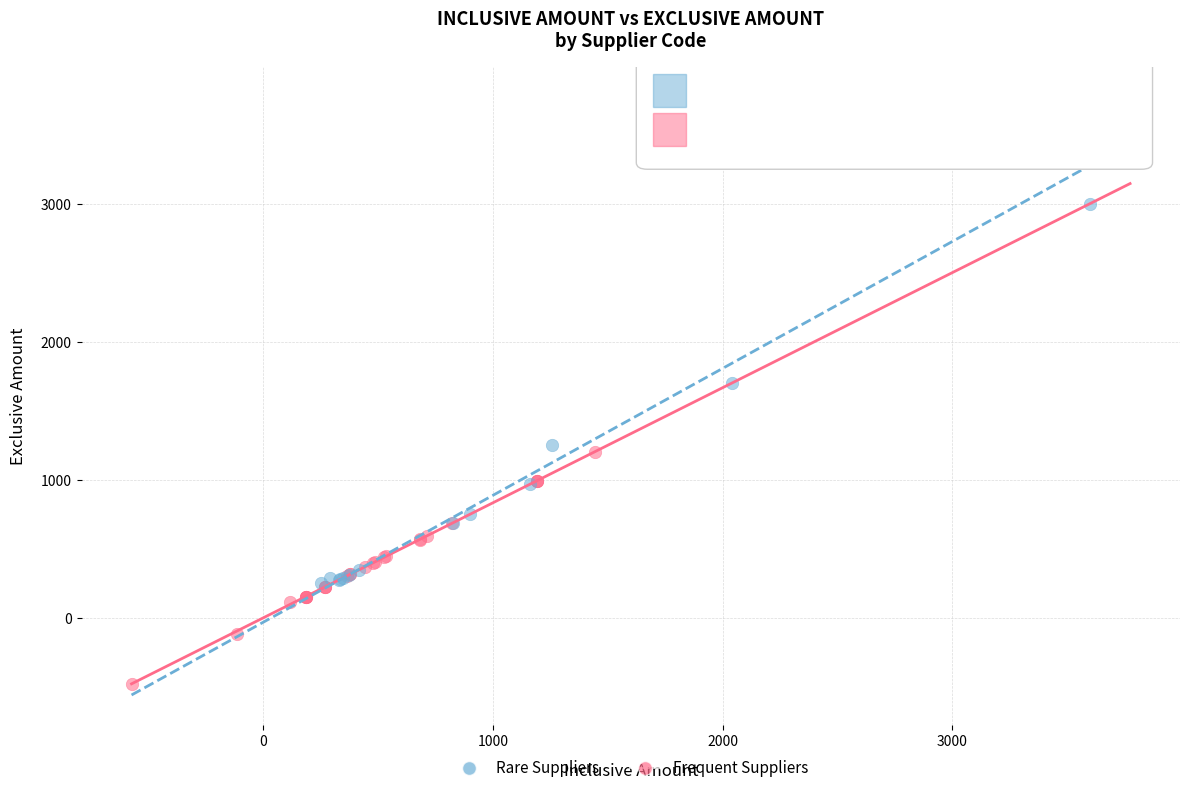

Which series contains the highest Y value?

Rare Suppliers